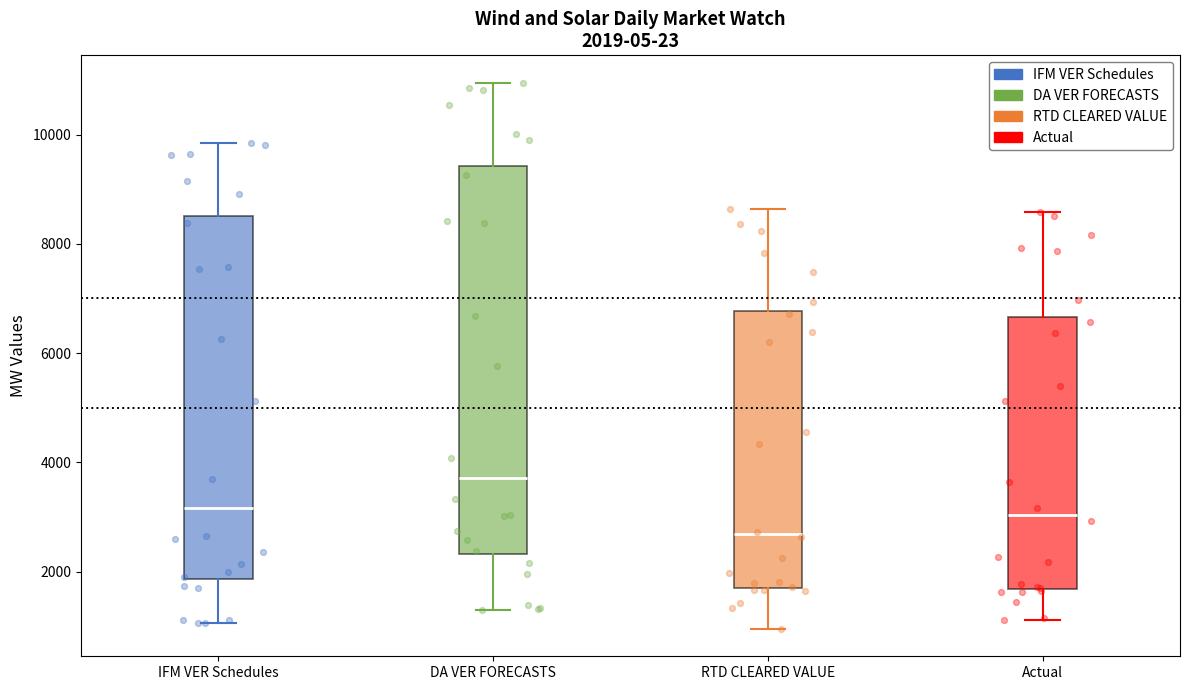

Which box has the highest median line?

DA VER FORECASTS